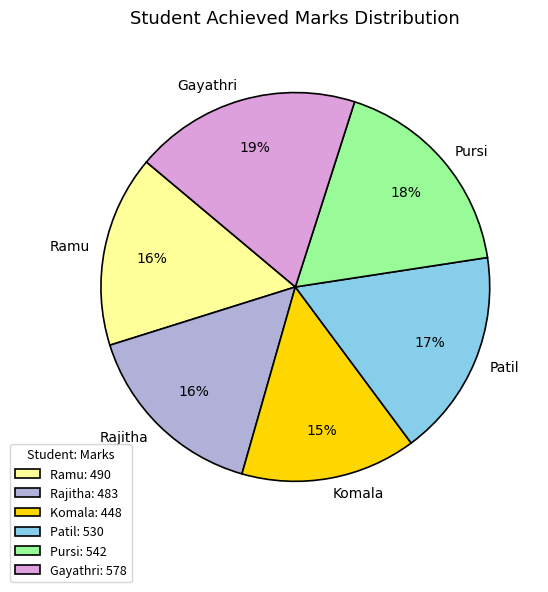

Is it true that Patil is 24% of the pie?

False